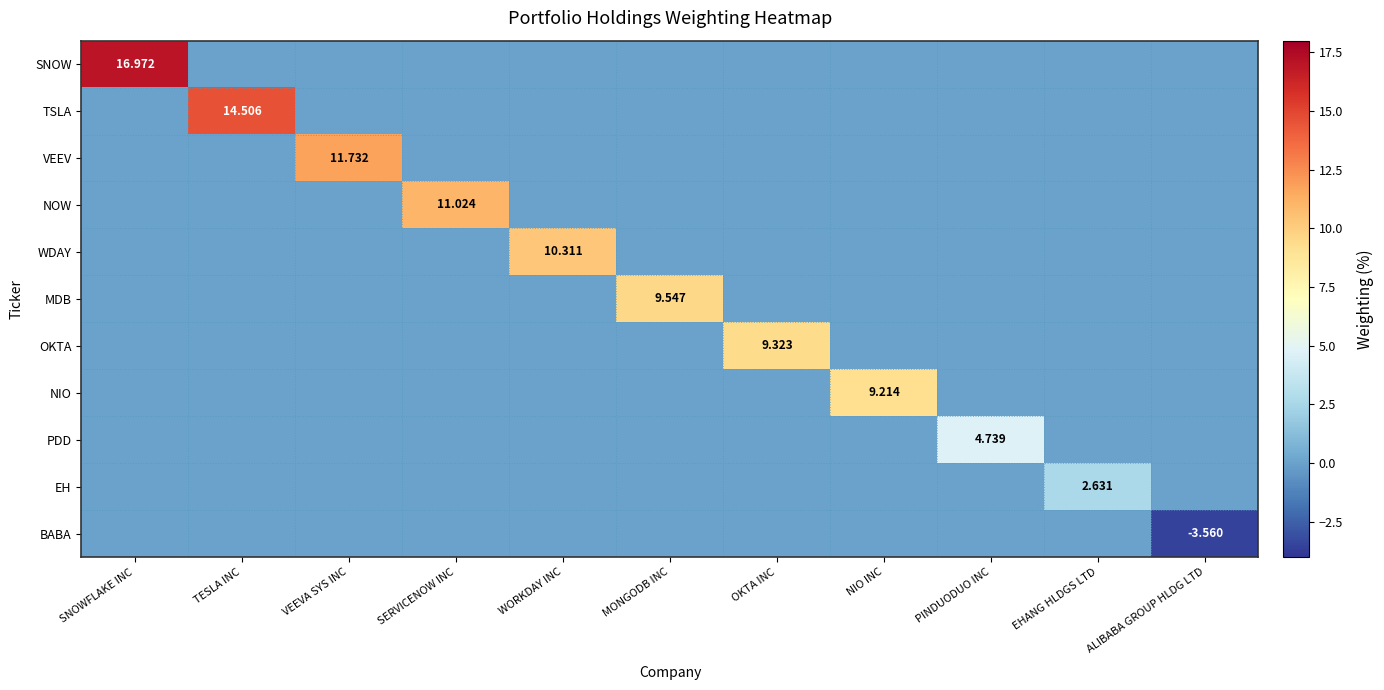

What is the total value across all series at NIO INC?

9.2